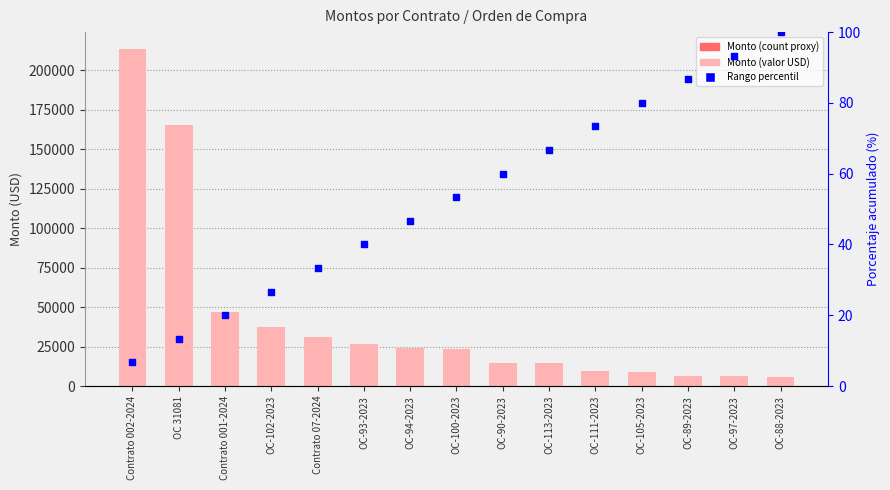

Which series contains the highest Y value?

Monto (value)